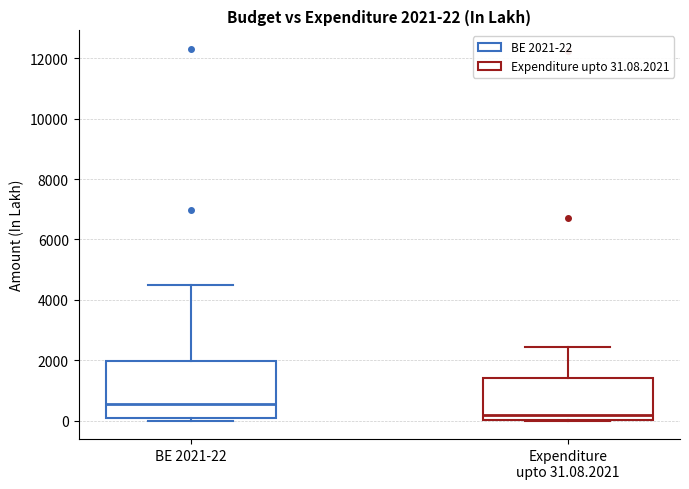

Which box has the highest median line?

BE 2021-22